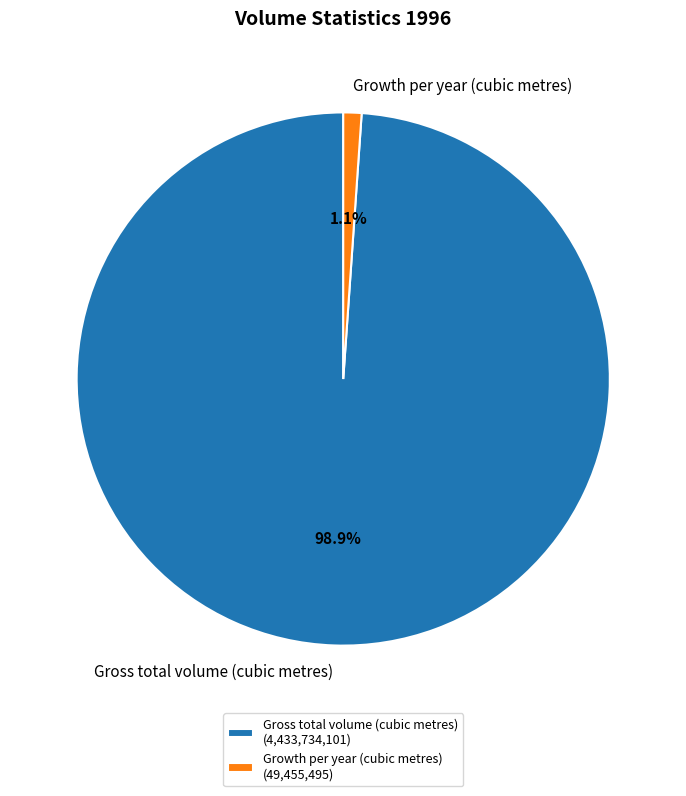

Which has a higher value, Growth per year (cubic metres) or Gross total volume (cubic metres)?

Gross total volume (cubic metres)